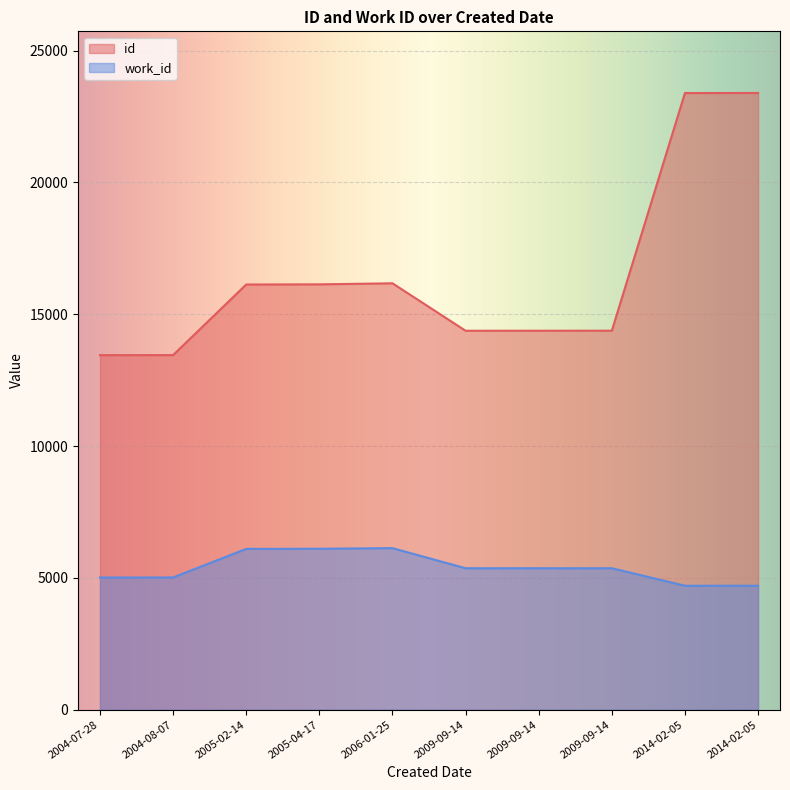

True or false: work_id and id cross at least once.

False